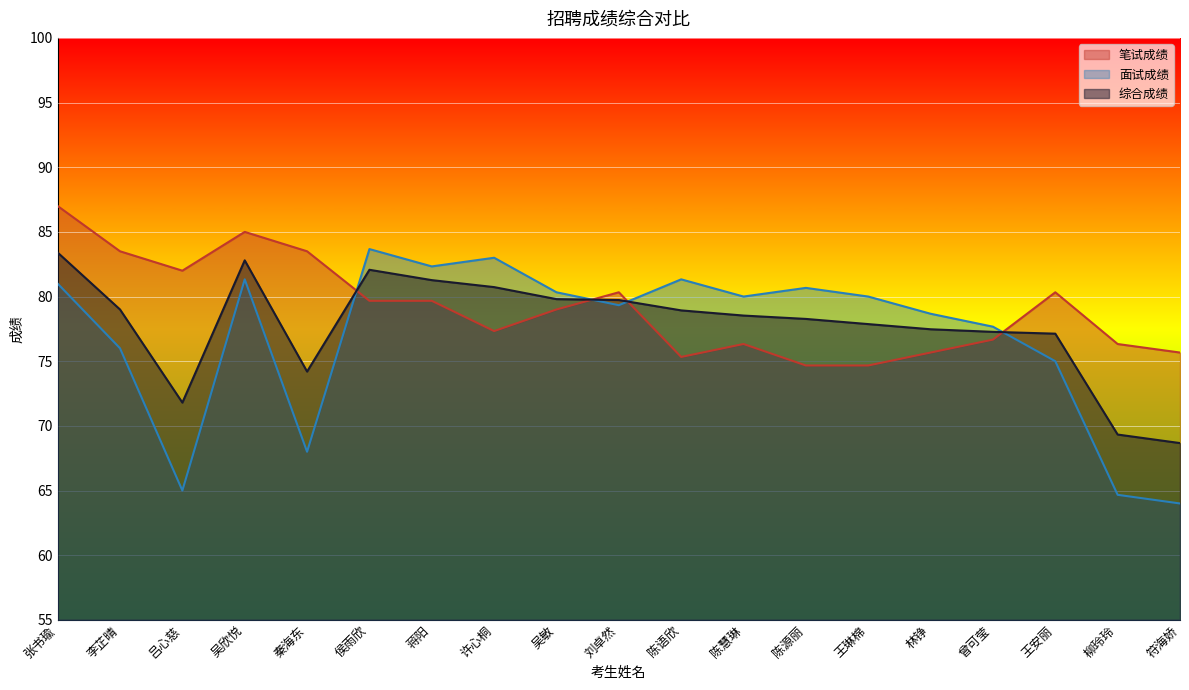

Between which two adjacent categories do 综合成绩 and 面试成绩 first intersect?

秦海东 and 侯雨欣